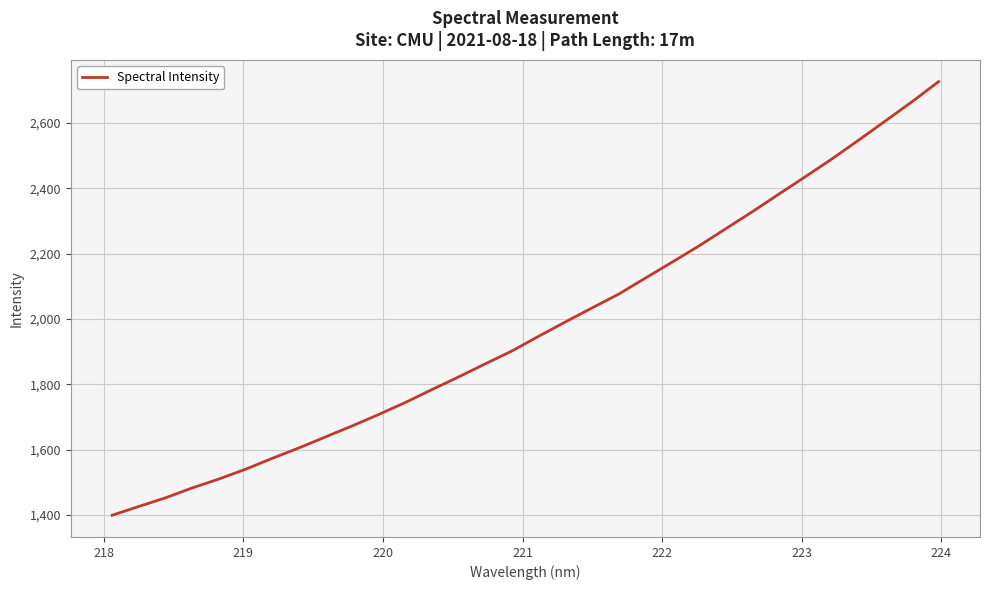

What is the minimum value shown in the chart?

1398.8